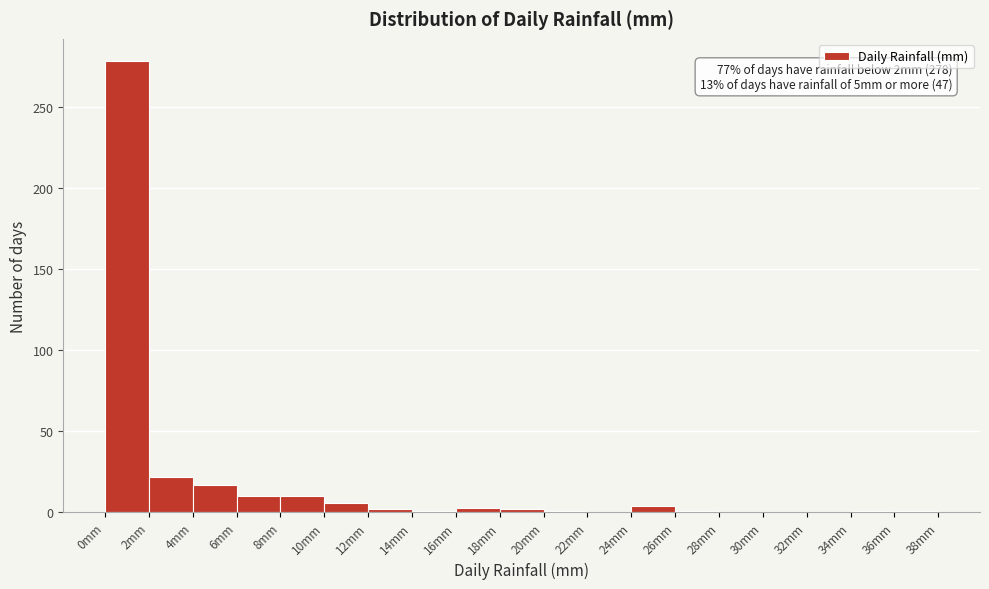

Over which range of the x-axis is the bar tallest?

0 to 2